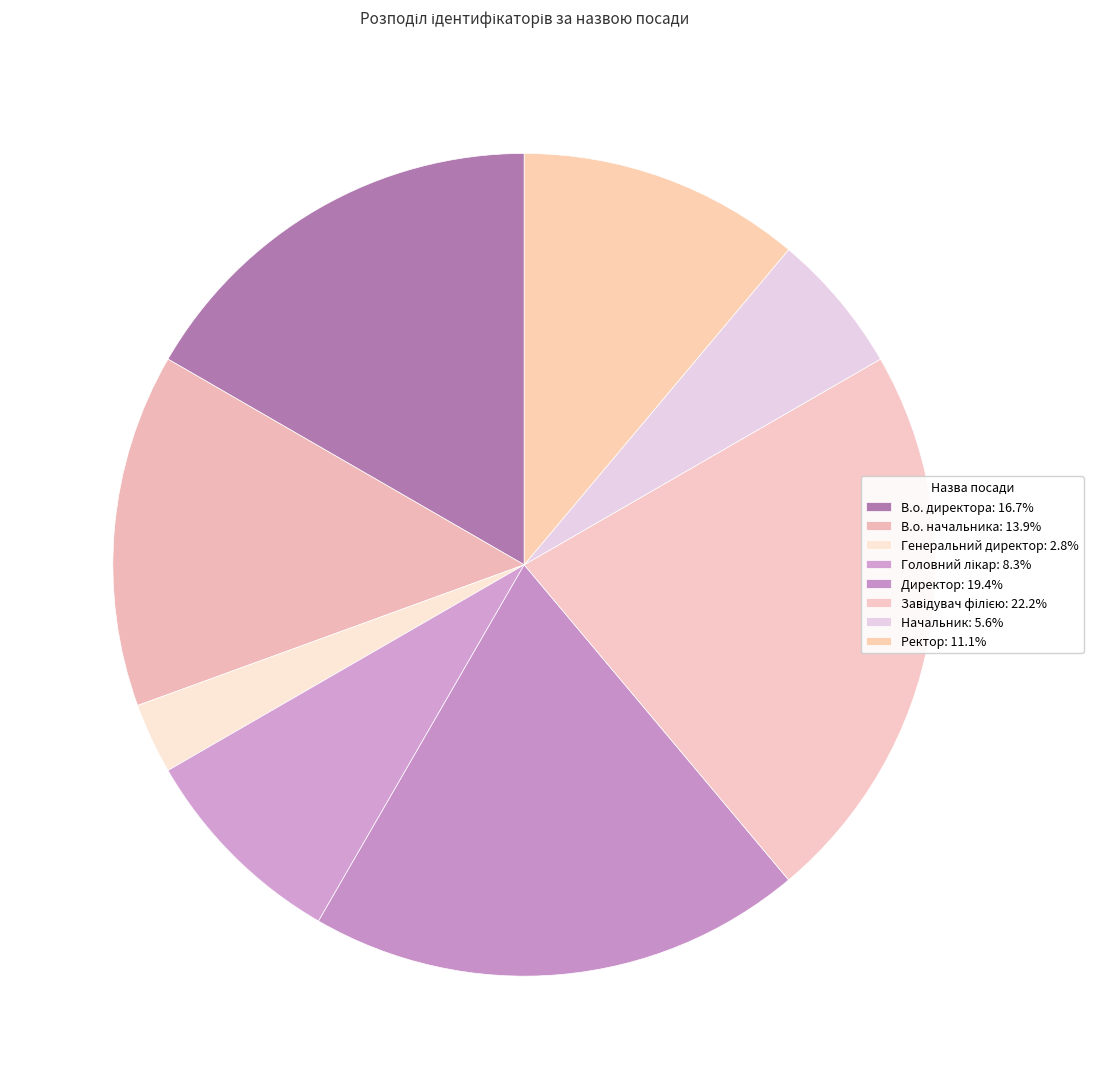

Combined, do Генеральний директор and Начальник account for over 50%?

No